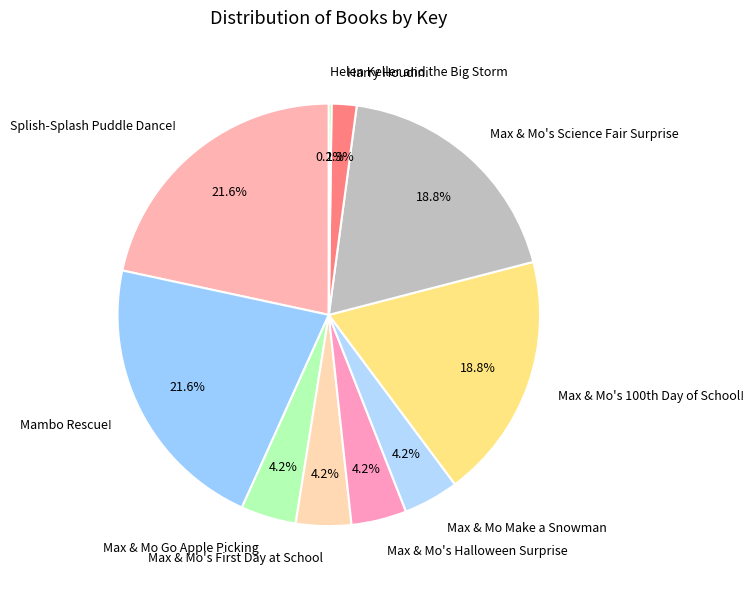

Does Max & Mo's Science Fair Surprise represent more than half of the total?

No